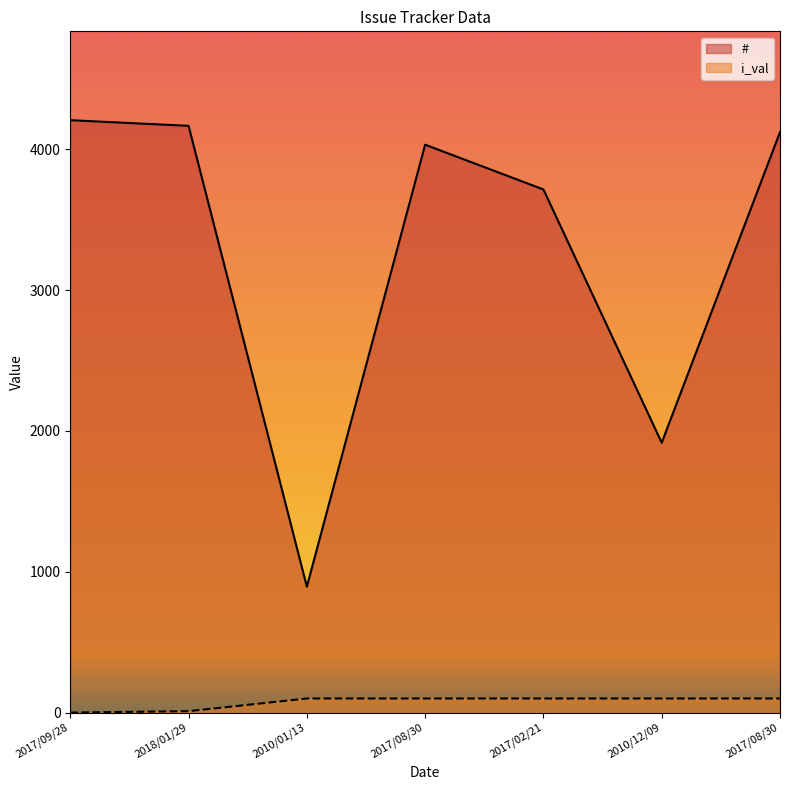

True or false: i_val has a value of 100 at 2017/08/30.

True